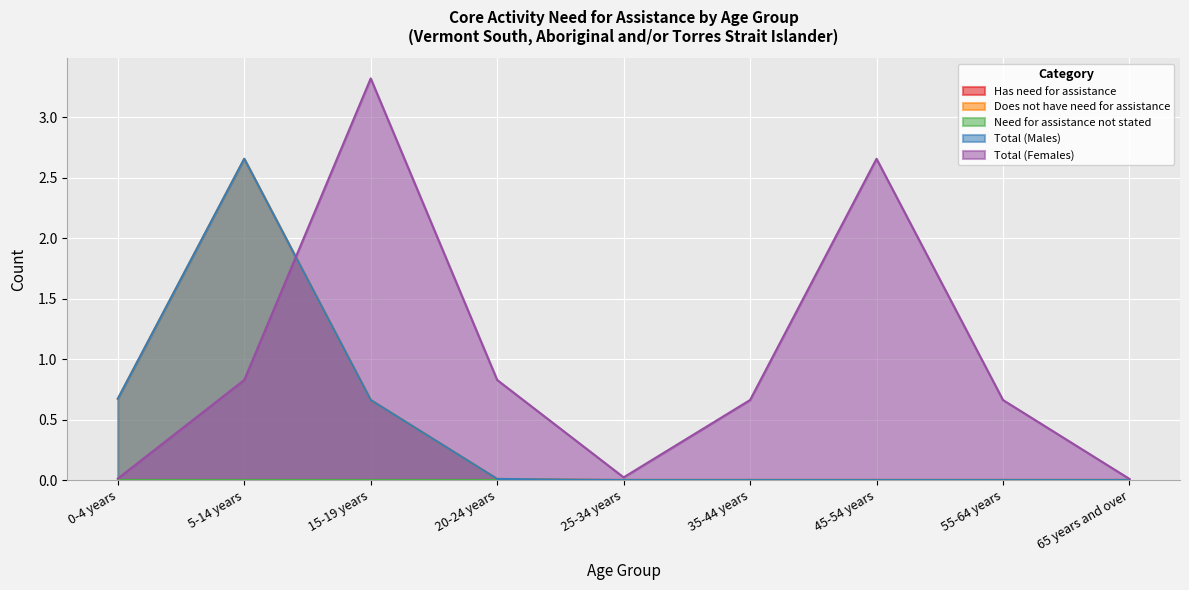

True or false: Total (Males) and Does not have need for assistance intersect in this chart.

False